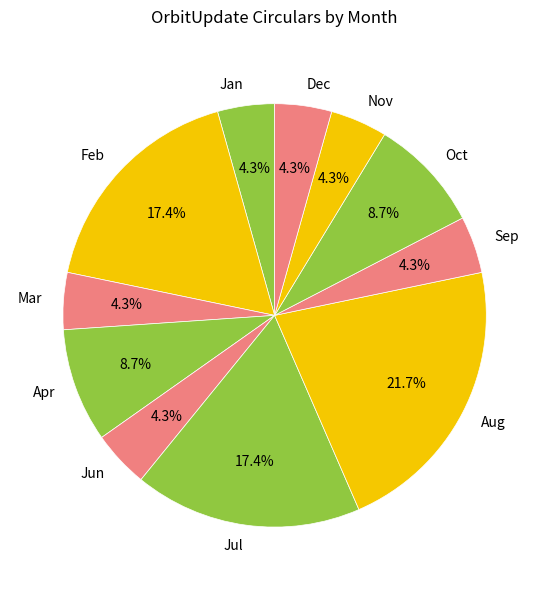

To the nearest percent, what is the combined percentage of Sep and Aug?

26%